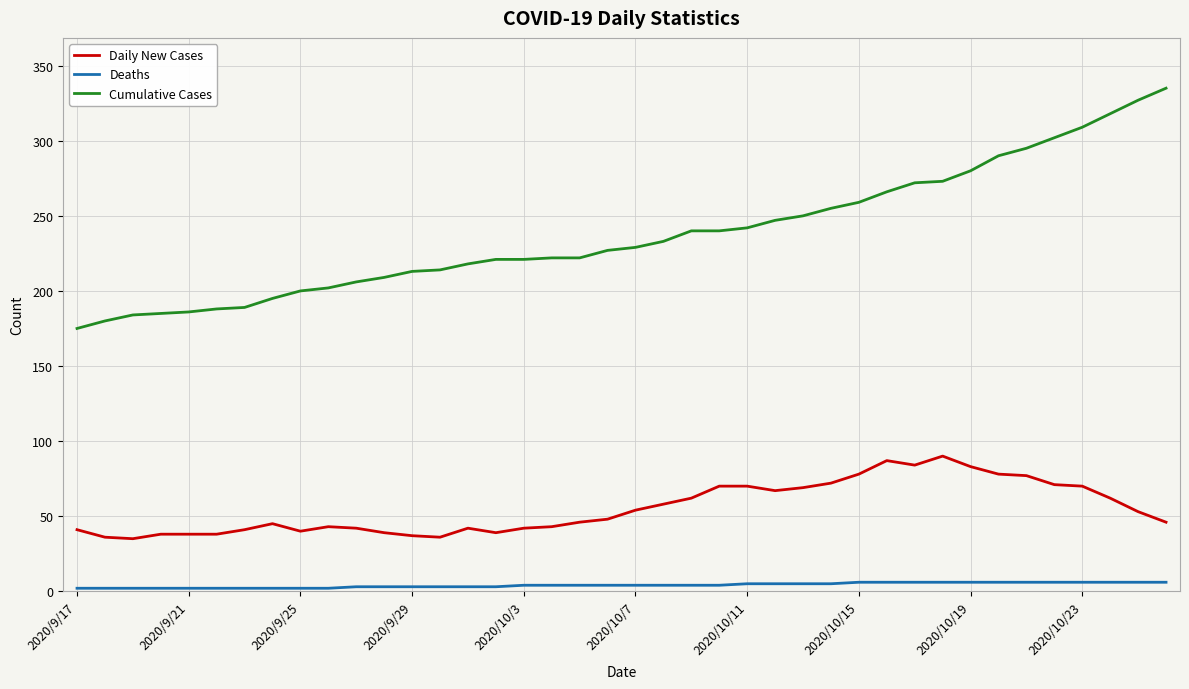

List the series in order of their peak value, highest first.

Cumulative Cases, Daily New Cases, Deaths